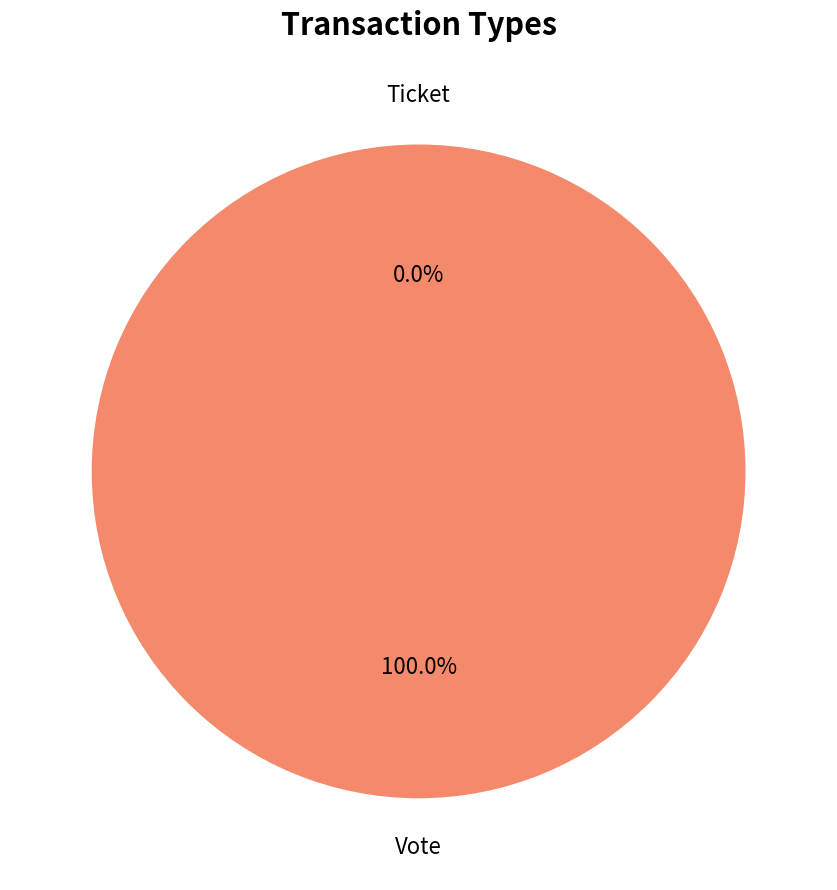

What percentage is NOT represented by Ticket?

100.0%